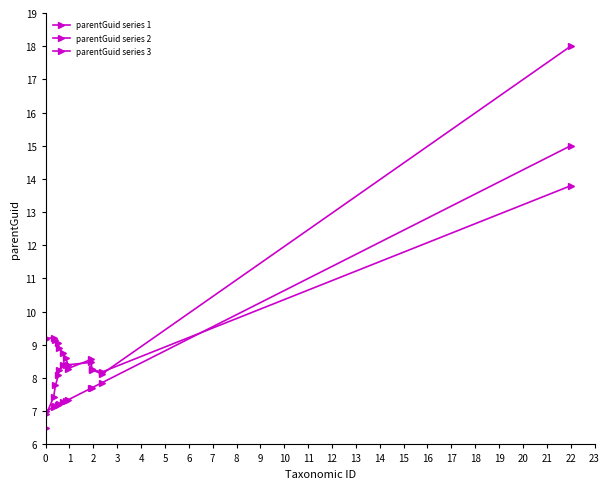

Count the number of categories in the chart.

13